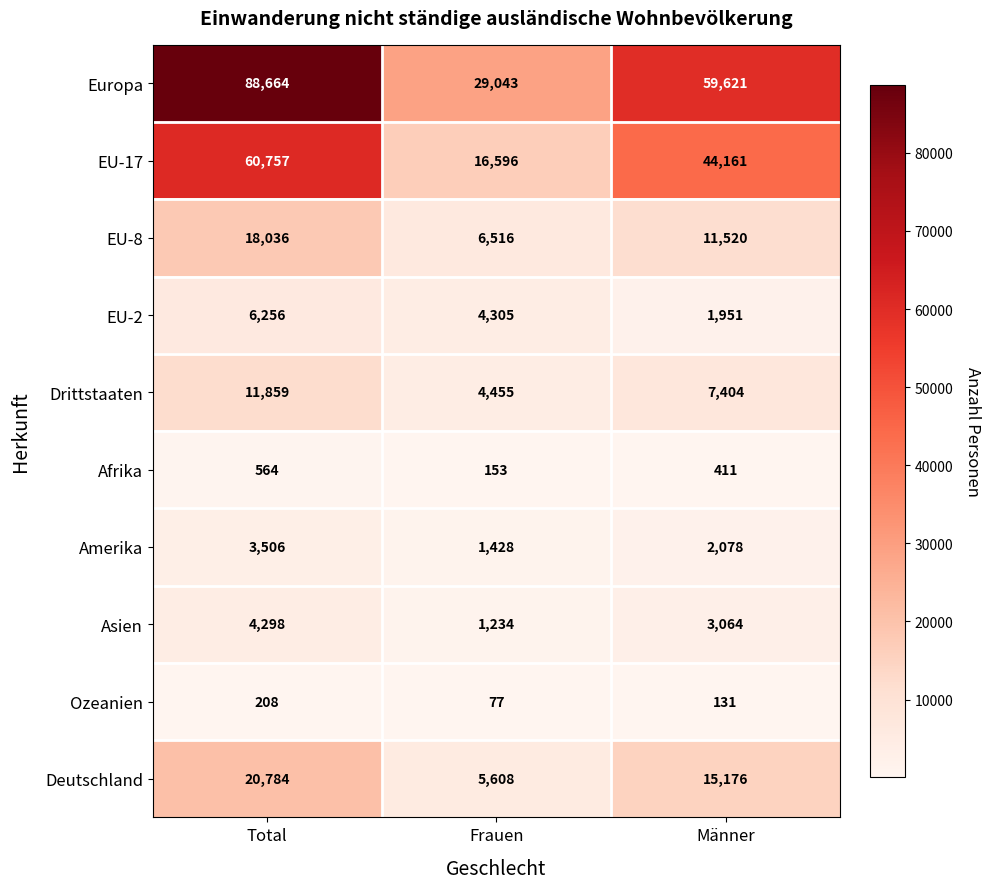

At which category does the chart reach its peak across all series?

Total